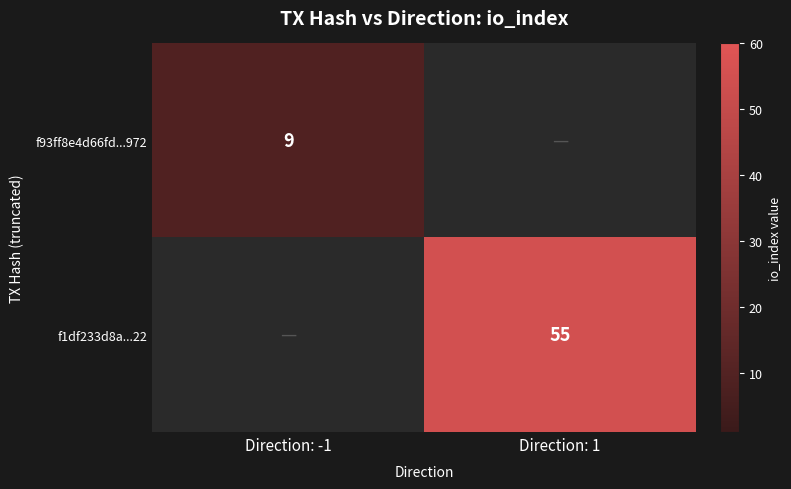

True or false: f1df233d8a...22 has a value of 24 at Direction: -1.

False